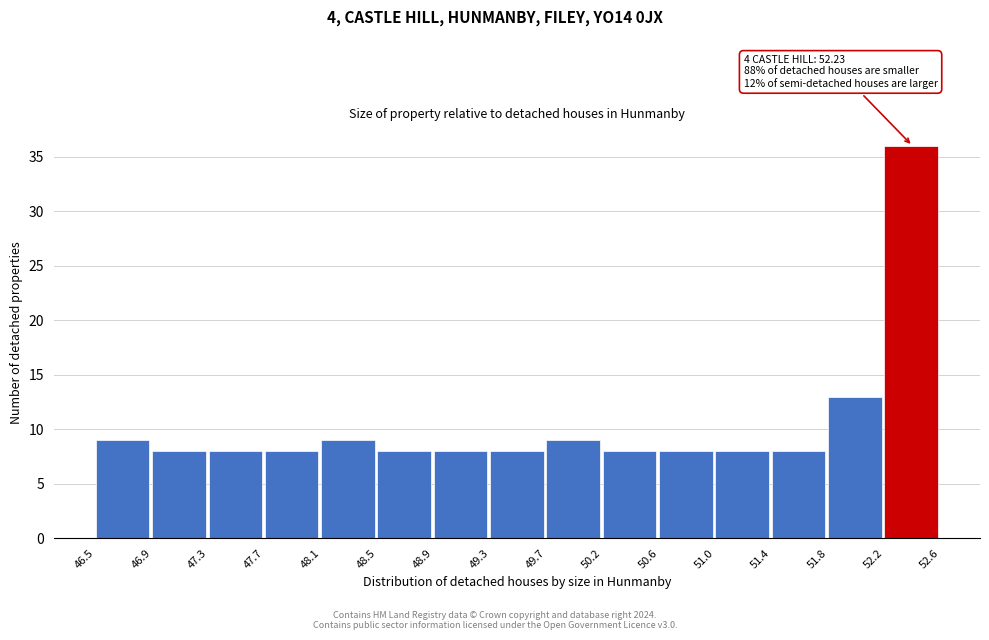

Over which range of the x-axis is the bar tallest?

52.2 to 52.6